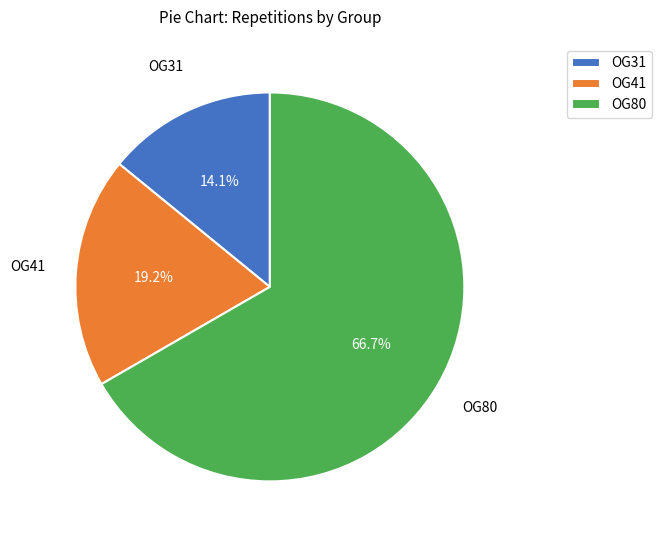

How many slices are in this pie chart?

3